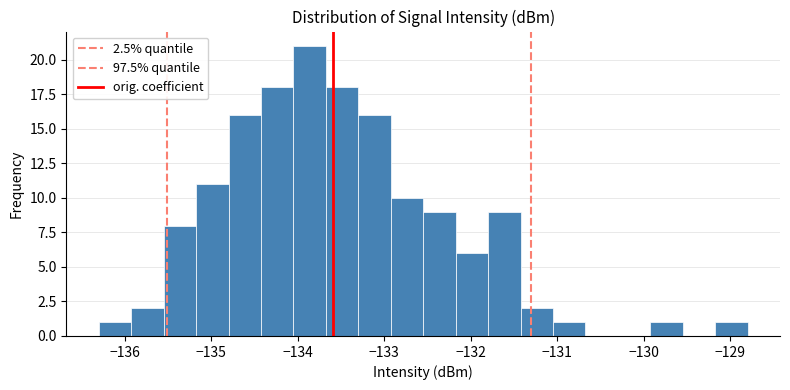

Read against the x-axis, roughly where is the centre of the tallest bar?

-133.9